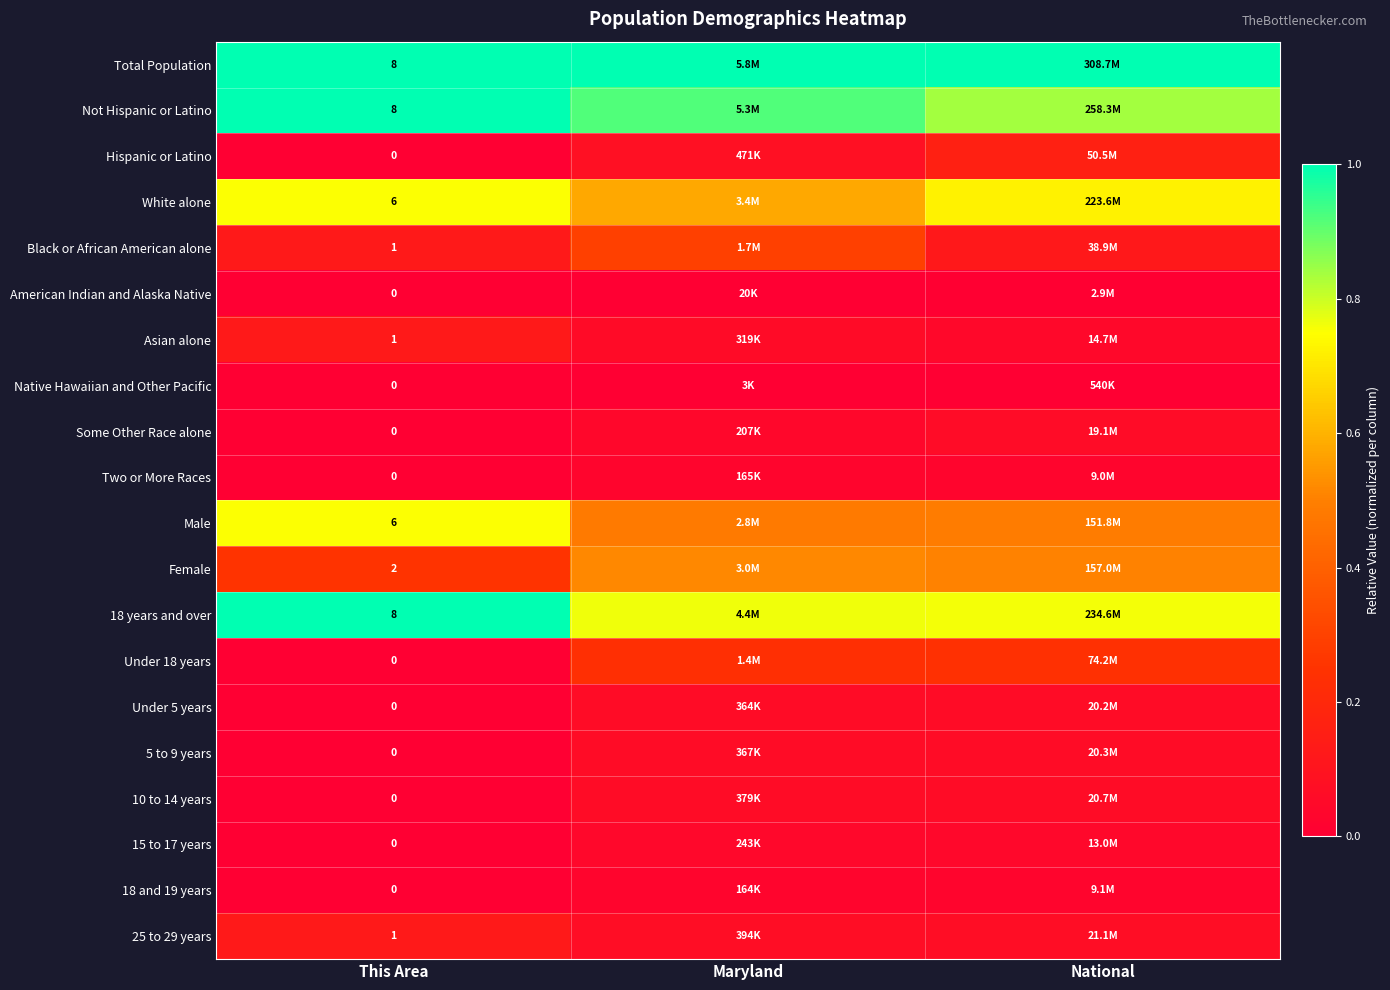

Which category has the lowest value in the 15 to 17 years series?

This Area